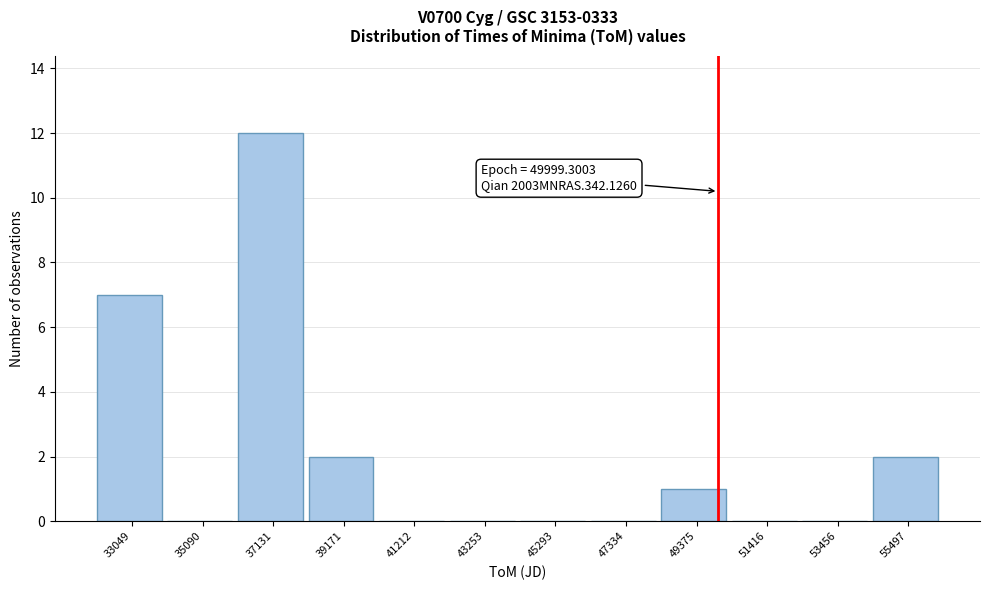

Which range on the x-axis has the tallest bar?

36000 to 38000